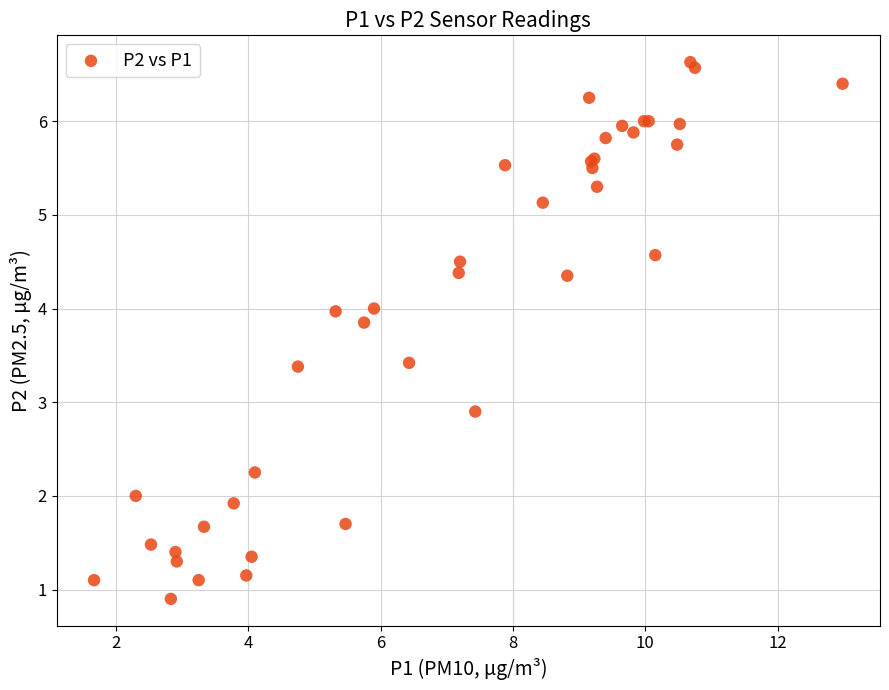

What Y value in the scatter plot is closest to 3?

2.9